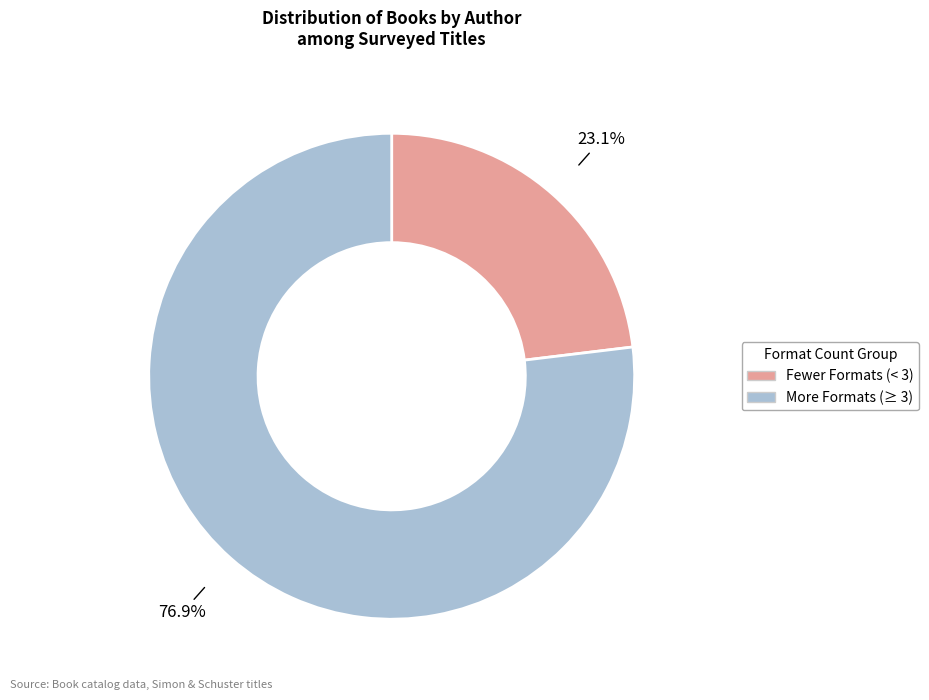

To the nearest percent, what is the difference between the largest and smallest slice percentages?

54%